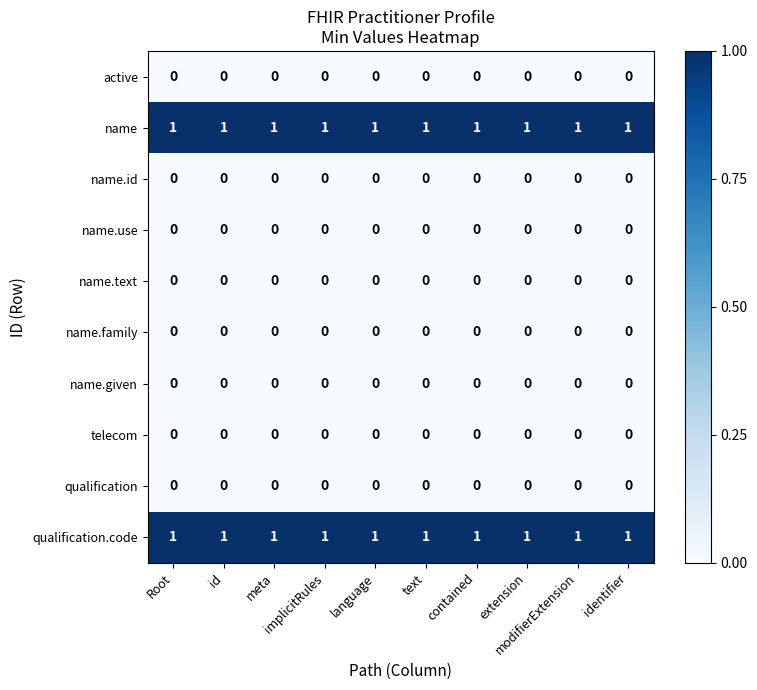

What is the maximum value shown in the chart?

1